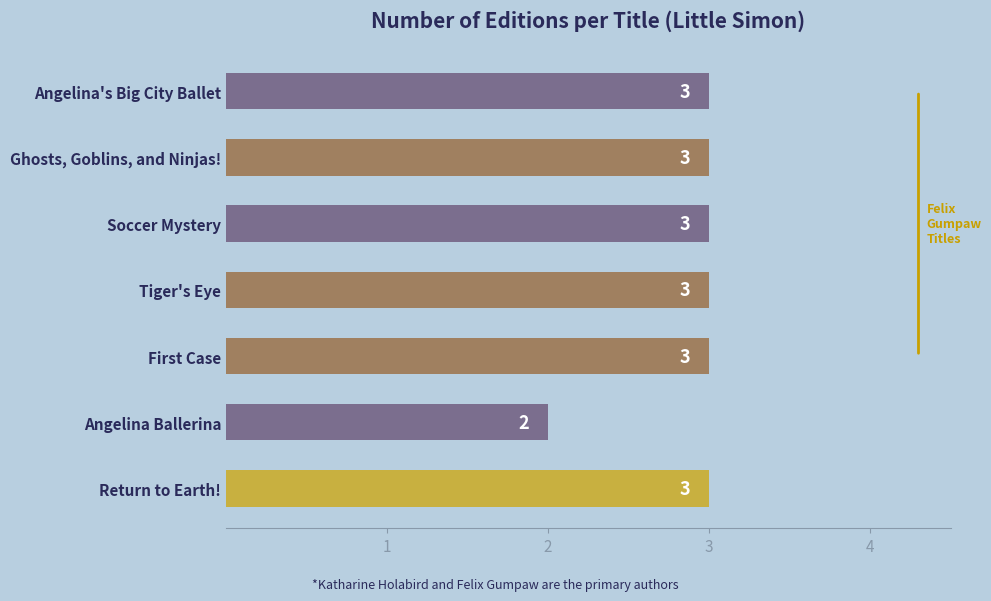

What is the sum of all values?

20